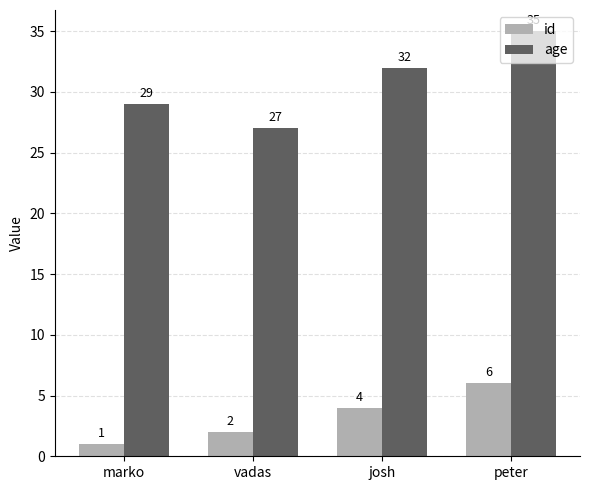

Where is id nearest to the value 3?

vadas